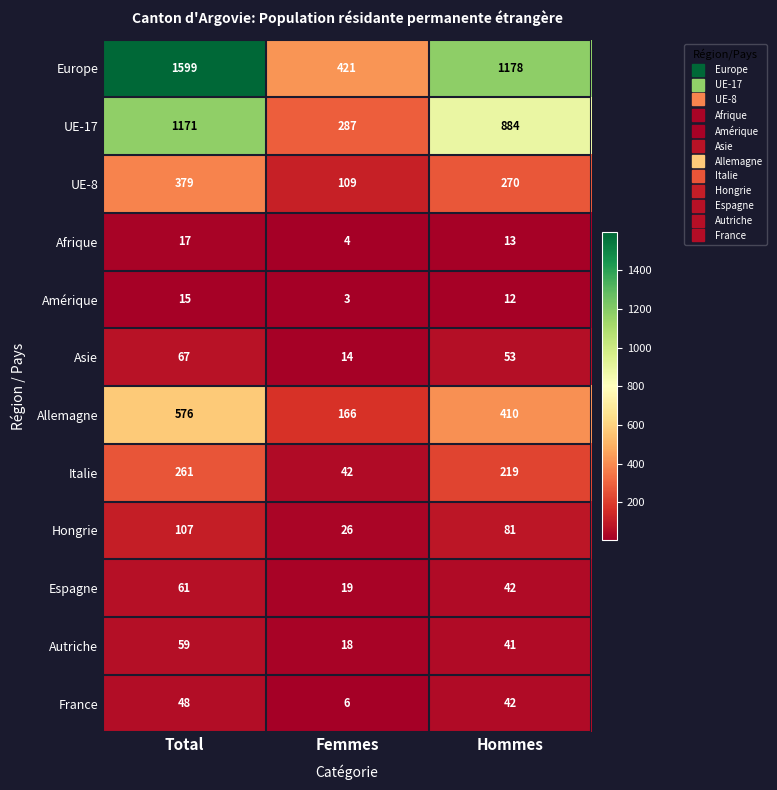

Rank the categories by Europe value from lowest to highest.

Femmes, Hommes, Total